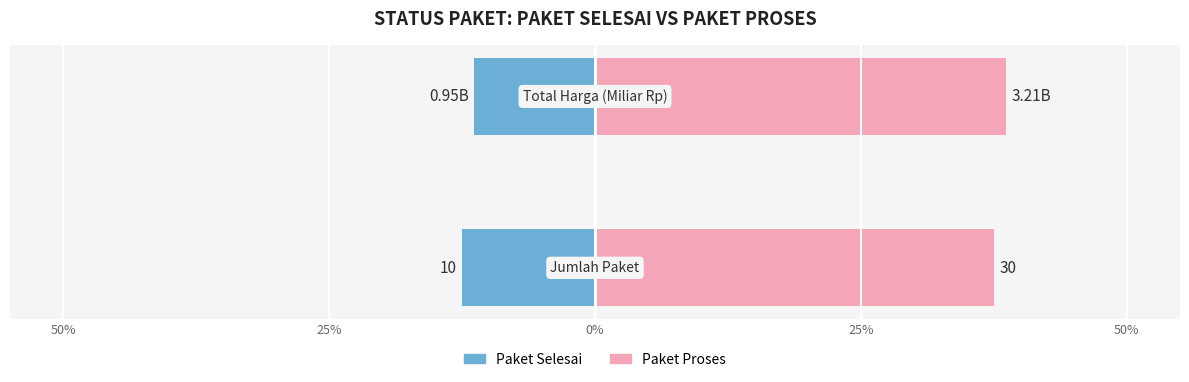

How many categories are shown in the chart?

2